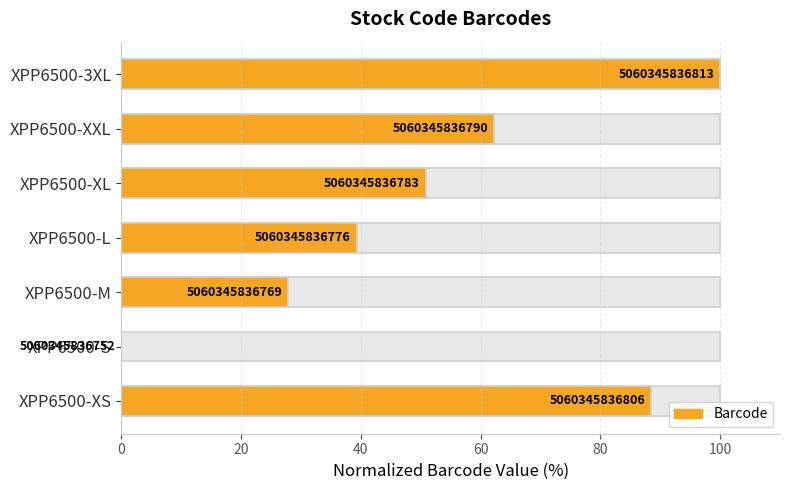

How many data points are above 50?

4